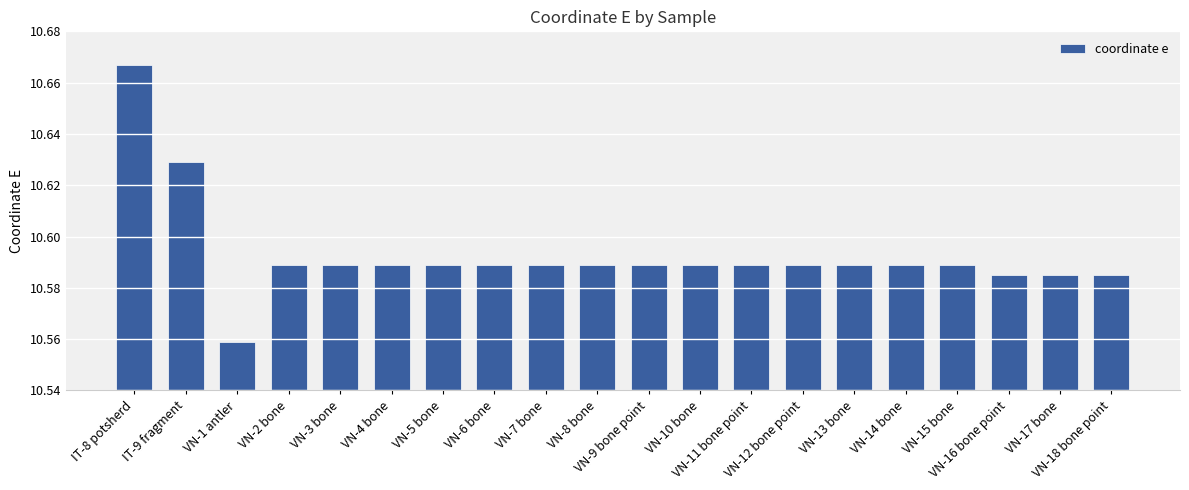

True or false: the data shows 3.2 at VN-8 bone.

False